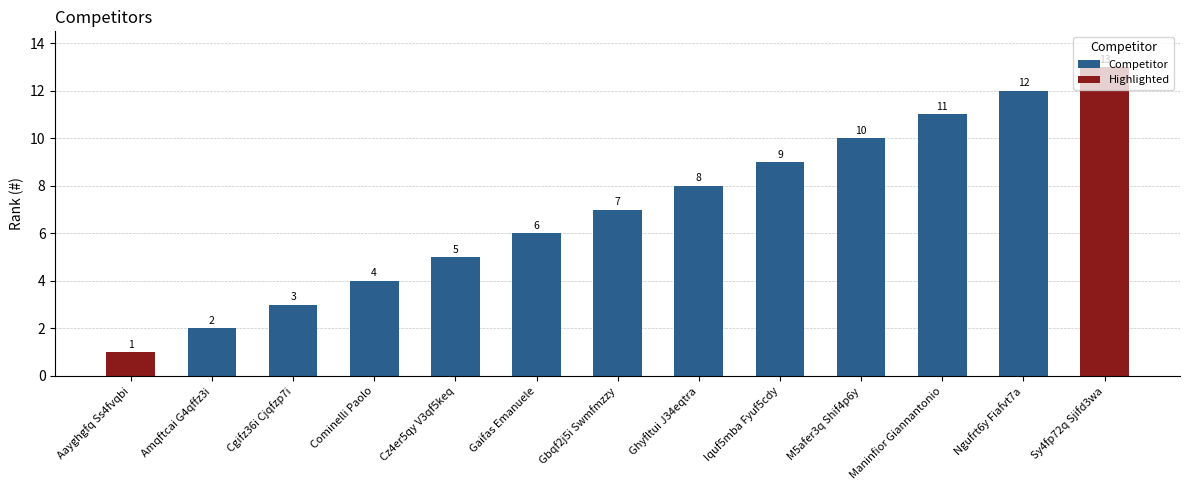

Rank the categories by value from lowest to highest.

Aayghgfq Ss4fvqbi, Amqftcai G4qffz3i, Cgifz36i Cjqfzp7i, Cominelli Paolo, Cz4er5qy V3qf5keq, Gaifas Emanuele, Gbqf2j5i Swmfmzzy, Ghyfltui J34eqtra, Iquf5mba Fyuf5cdy, M5afer3q Shif4p6y, Maninfior Giannantonio, Ngufrt6y Fiafvt7a, Sy4fp72q Sjifd3wa